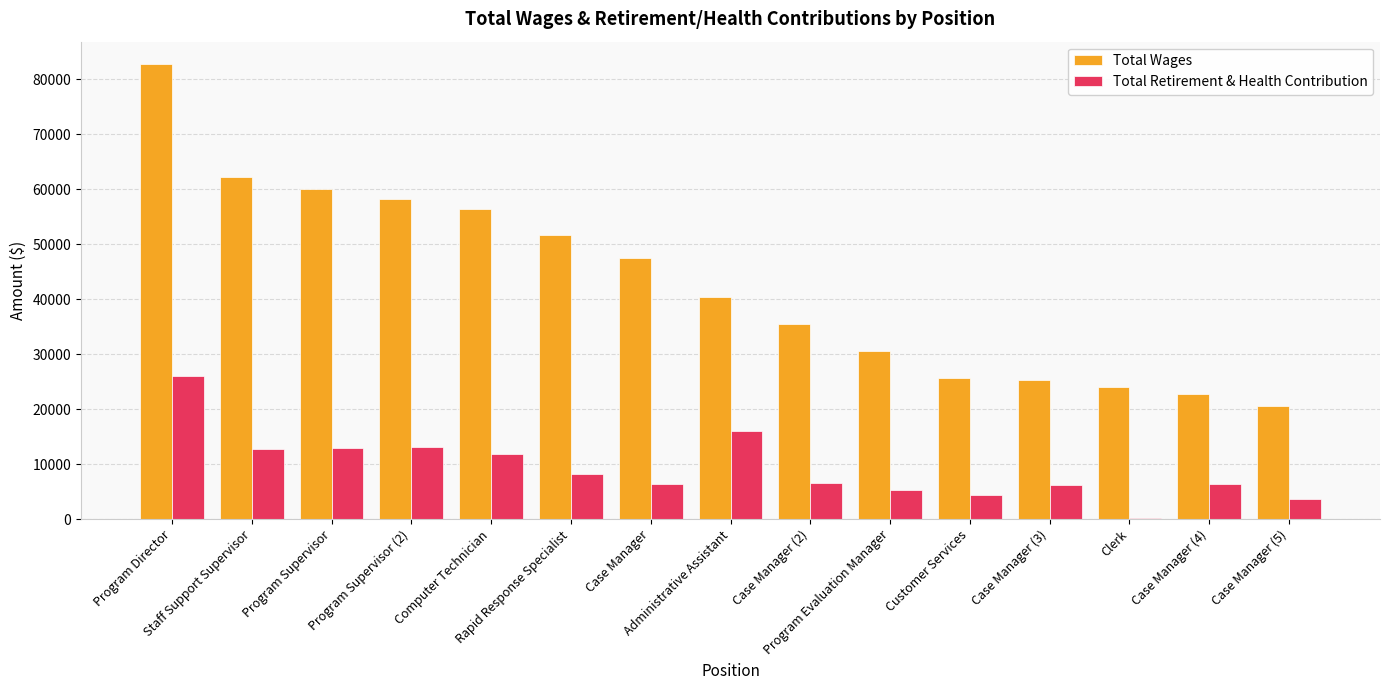

The value of Total Wages at Rapid Response Specialist is 31937. True or false?

False